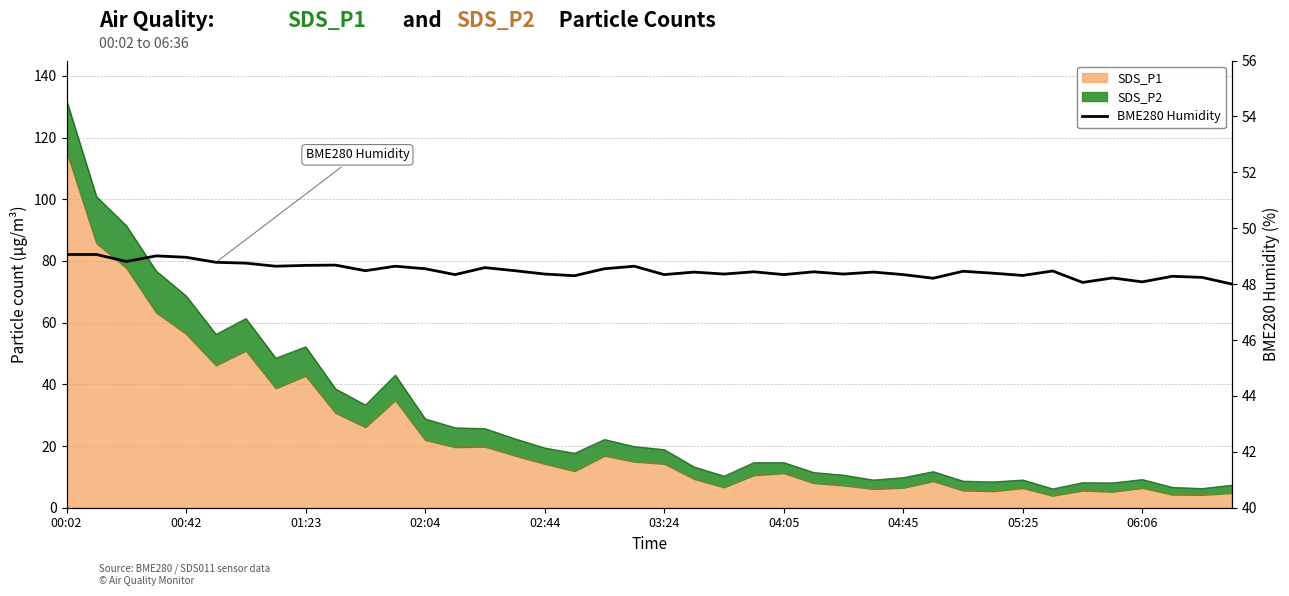

How many data points does each series have?

40